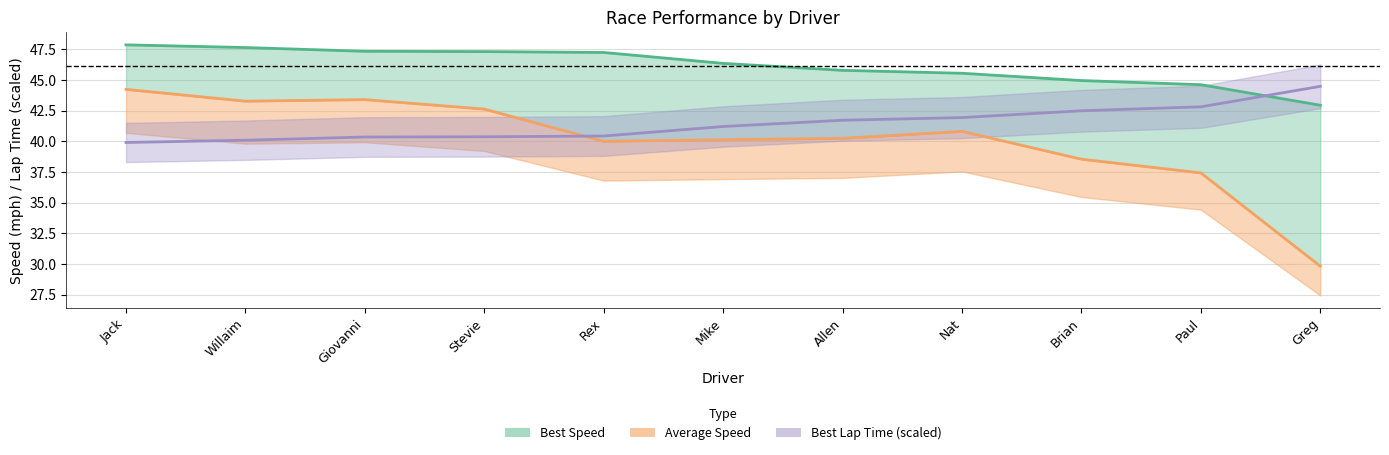

What is the average value of the Best Lap time series?

41.4